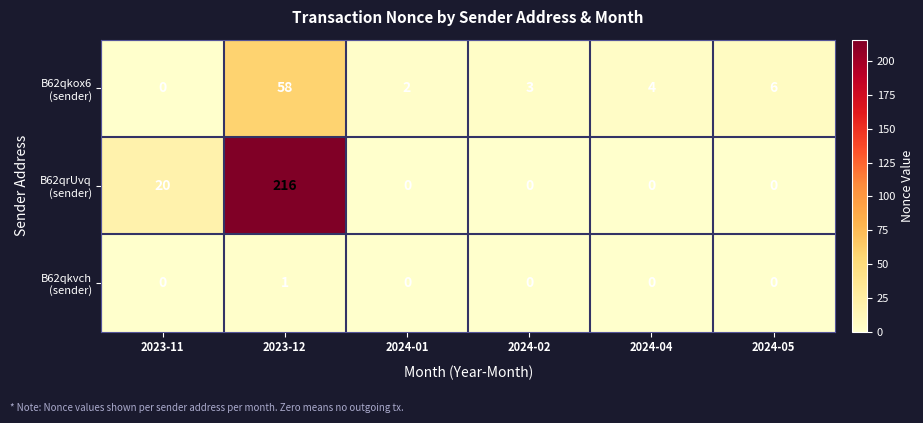

What is the maximum value shown in the chart?

216